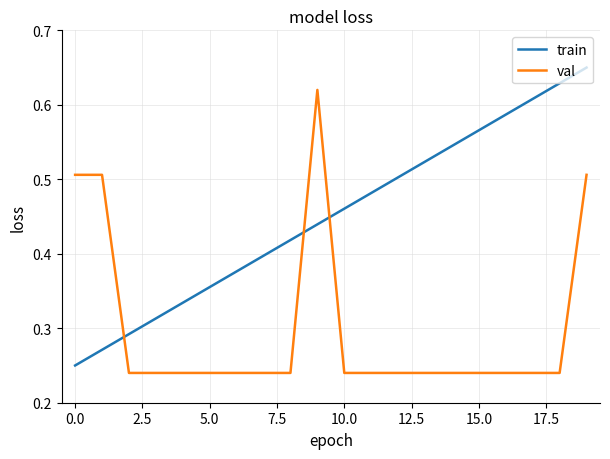

What are all the series names shown in the legend?

train, val